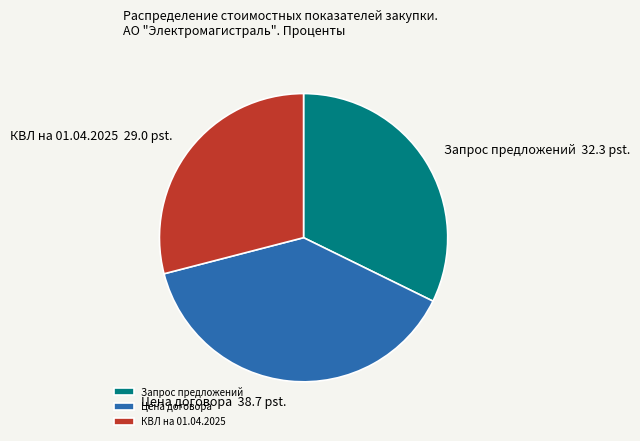

Do КВЛ на 01.04.2025 and Цена договора together represent more than half of the pie?

Yes